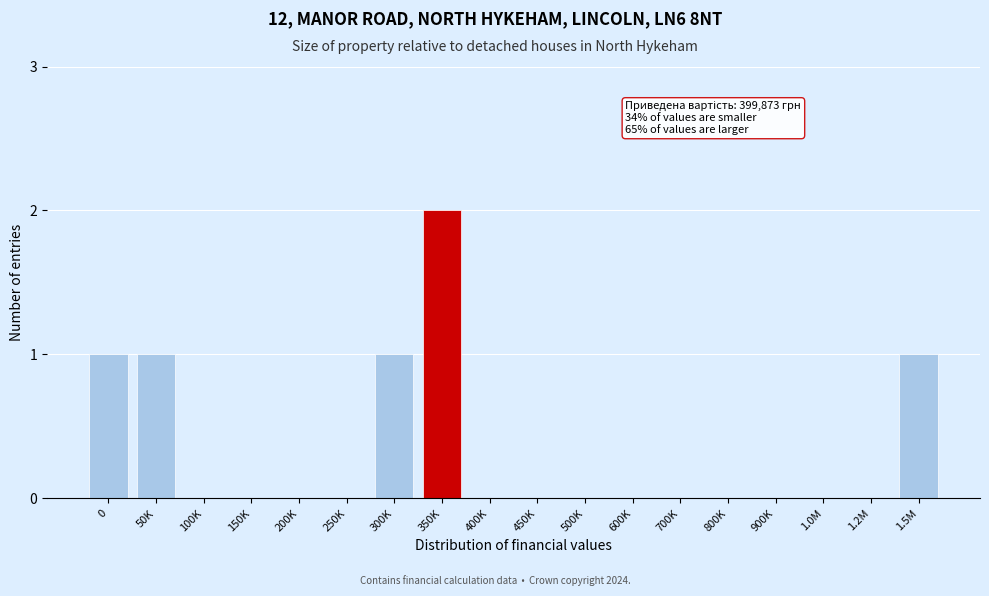

Reading right to left, extract all data points from this chart.

1.5M=1	1.2M=0	1.0M=0	900K=0	800K=0	700K=0	600K=0	500K=0	450K=0	400K=0	350K=2	300K=1	250K=0	200K=0	150K=0	100K=0	50K=1	0=1